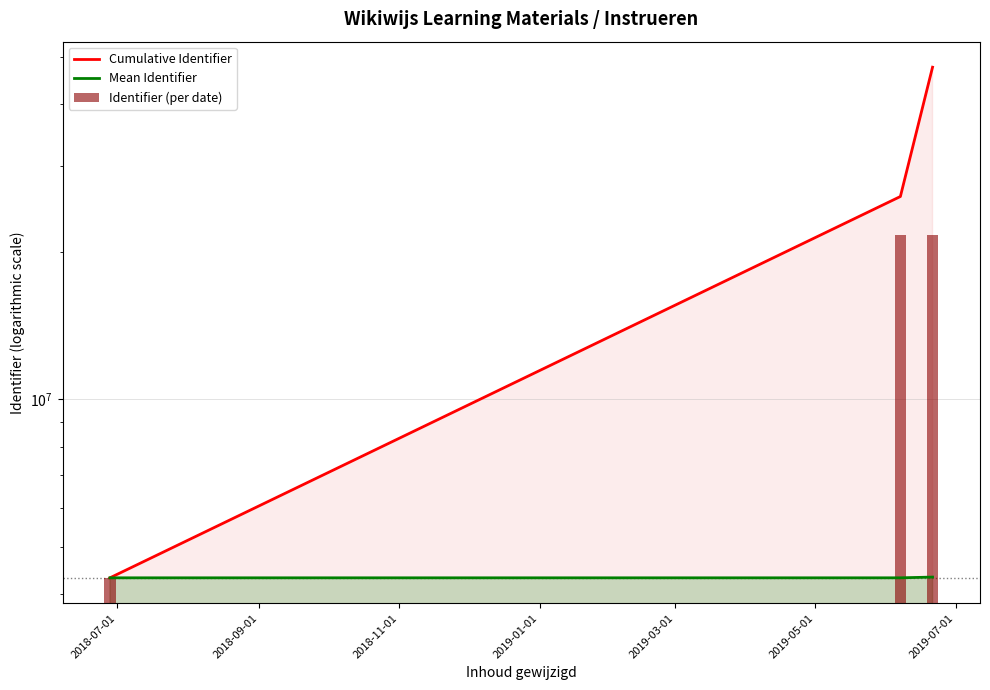

Is it true that Identifier (per date) equals 6022500.6 at 2018-07-01?

False